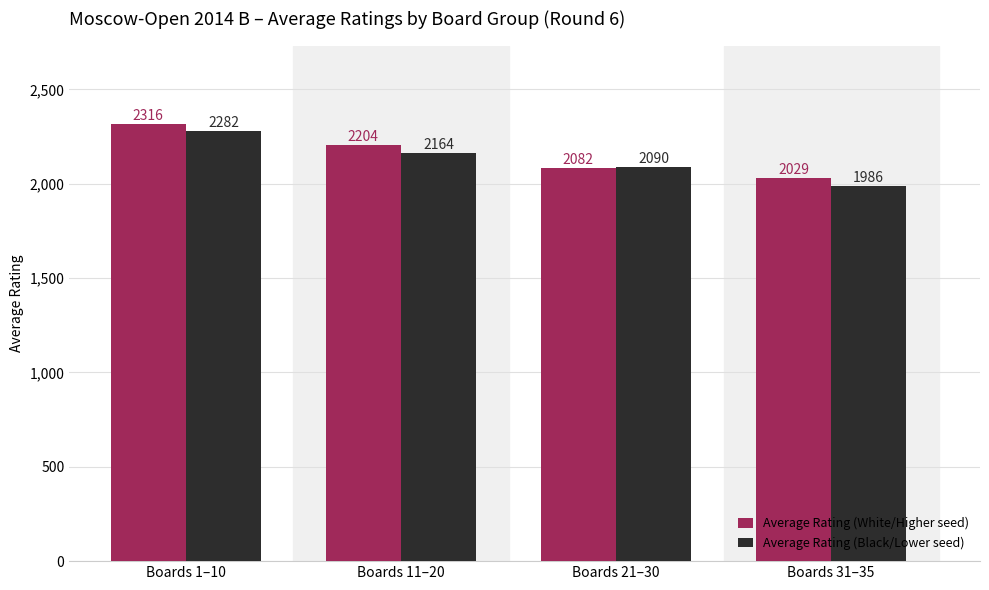

What is the sum of the Average Rating (Black/Lower seed) values at Boards 1–10 and Boards 11–20?

4446